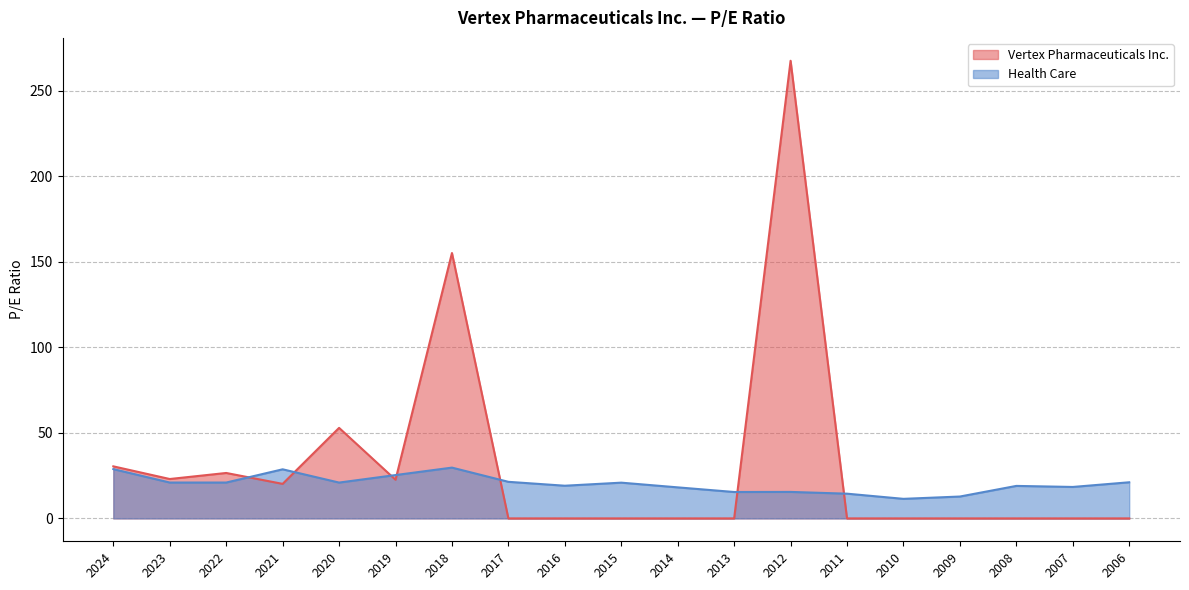

Which has a higher value, 2016 or 2008?

2016